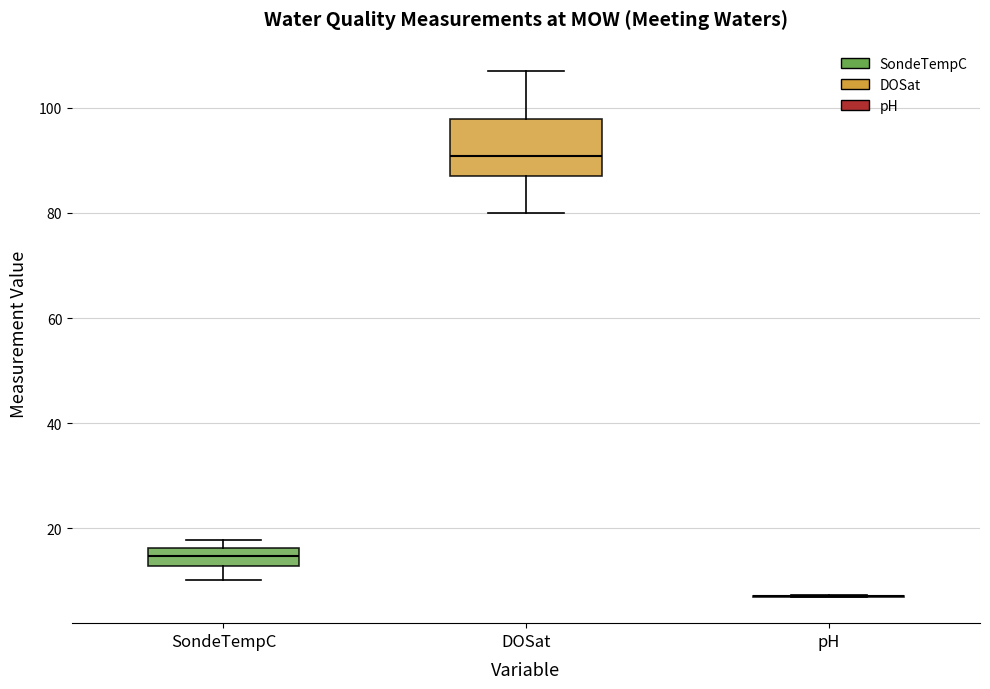

Reading left to right, transcribe this box plot: for each box, give where its median line is, the range the box spans, and where its two whiskers end, as read against the y-axis. The values are not printed on the chart, so give them approximately, as read against the axis.

SondeTempC: median 14, box 12 to 16, whiskers 10 to 18
DOSat: median 90, box 86 to 98, whiskers 80 to 108
pH: box collapsed to a line at 8, whiskers 8 to 8